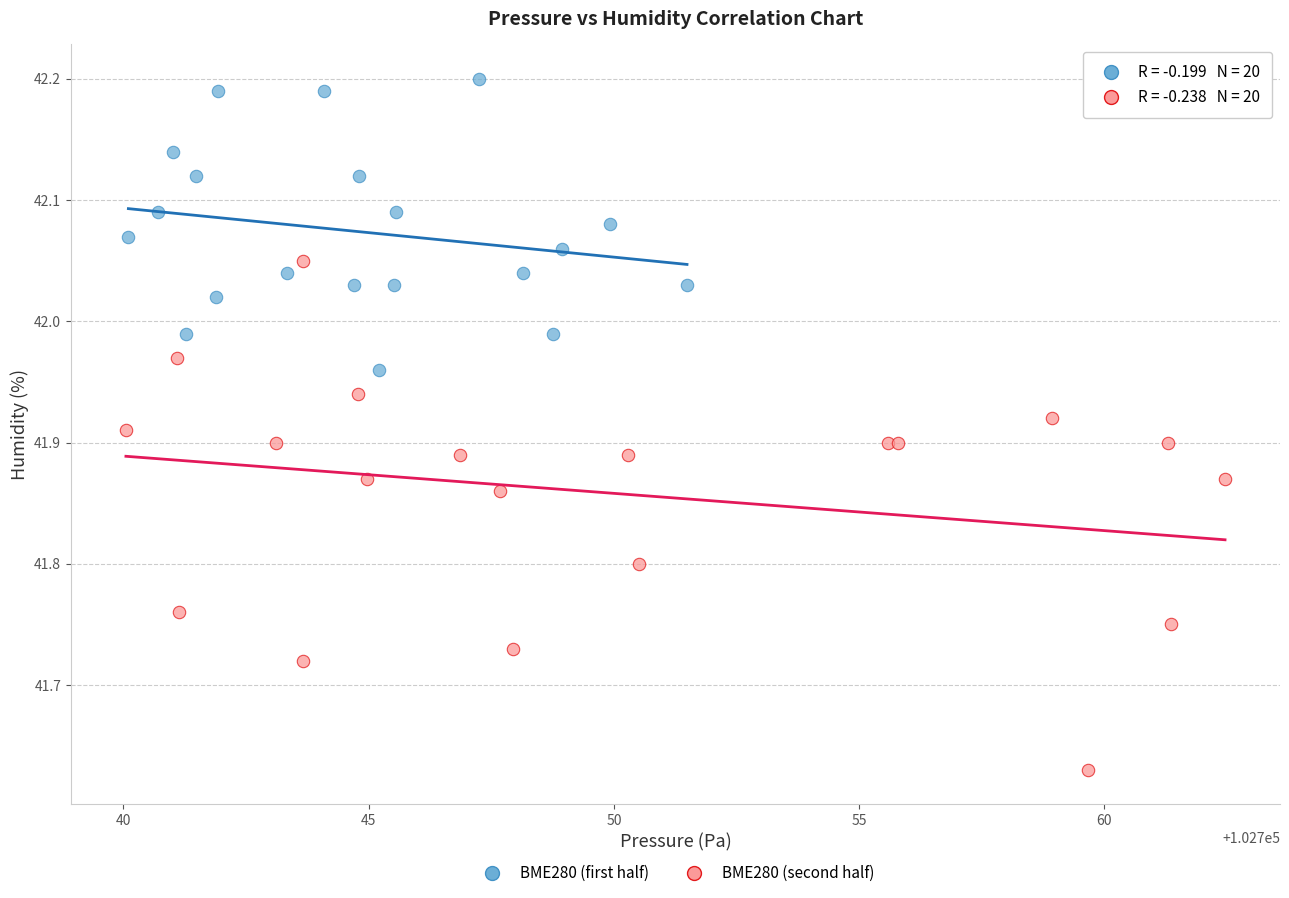

Which series has the largest Y range (max minus min)?

BME280 (second half)